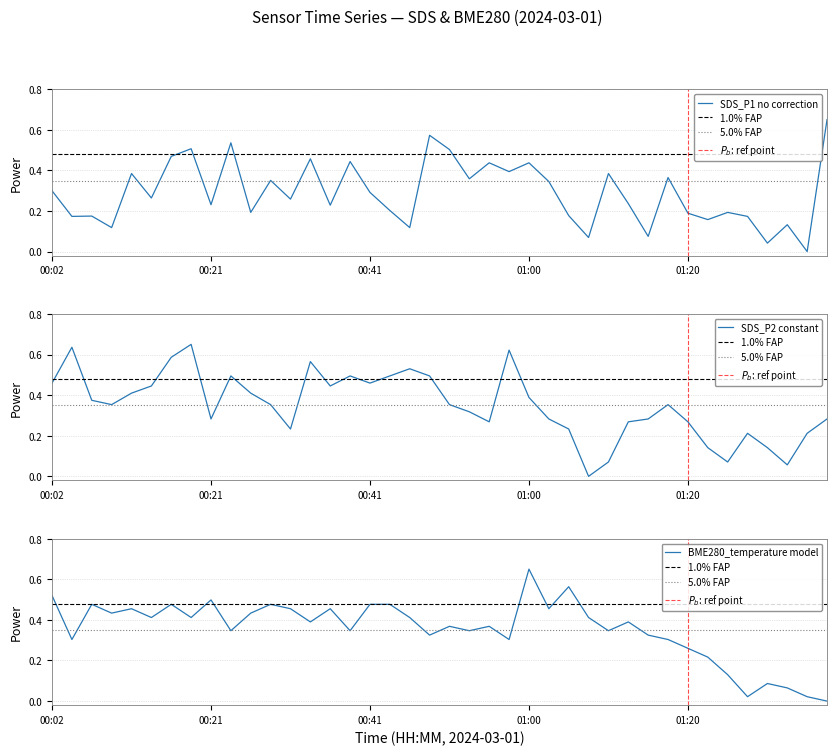

How many intersections are there between SDS_P2 and BME280_temperature?

19